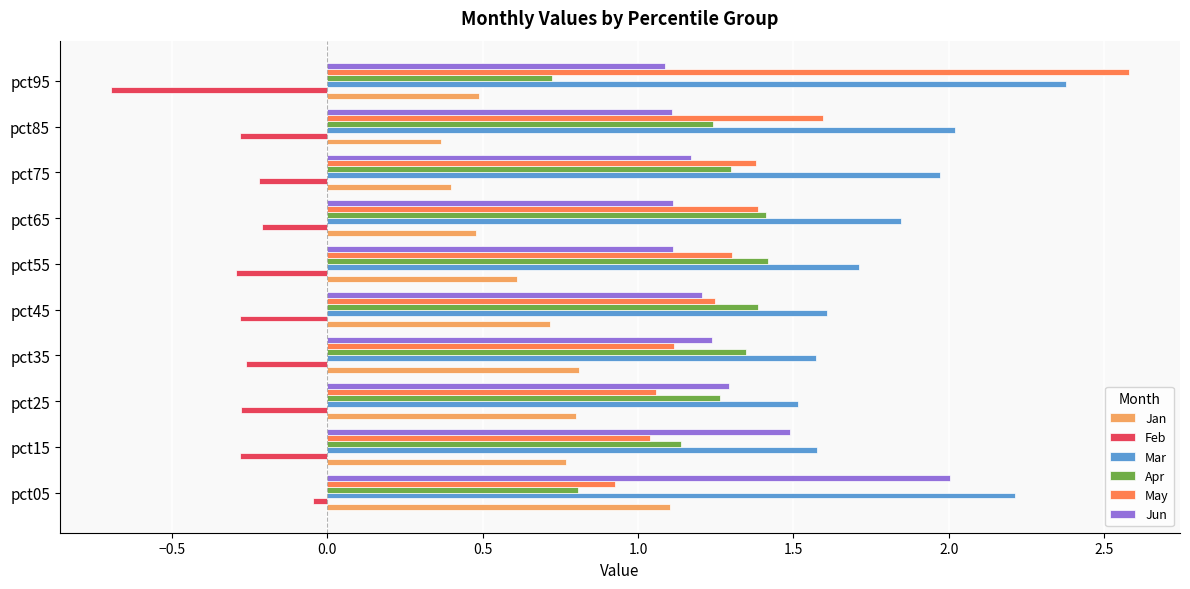

The Feb series shows -0.3 at pct25. True or false?

True